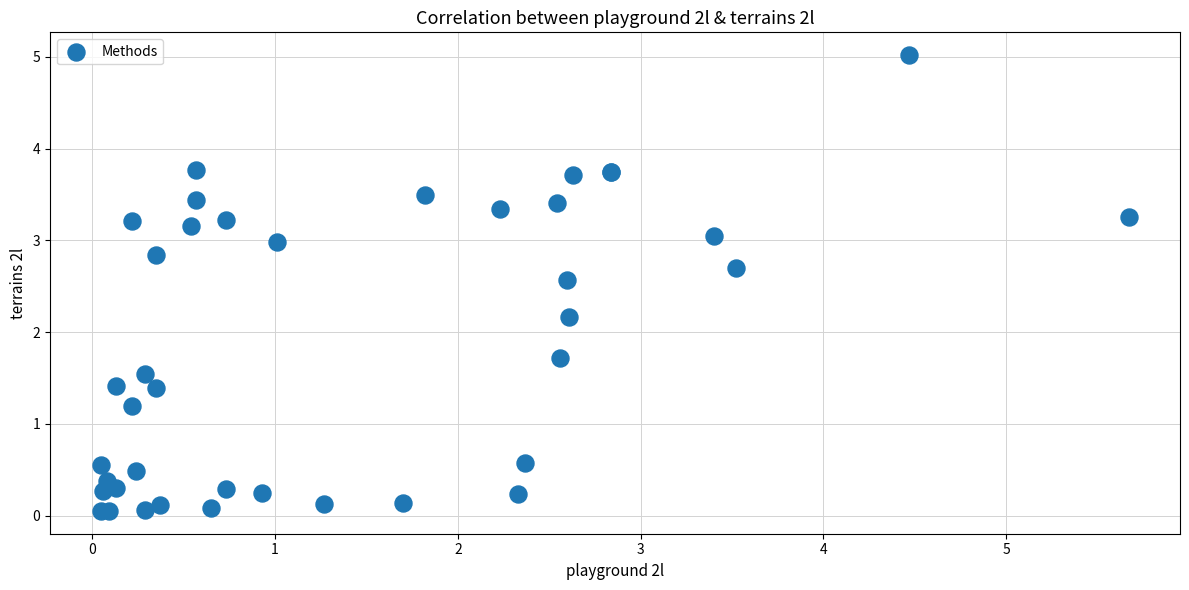

What Y value in the scatter plot is closest to 2?

2.2